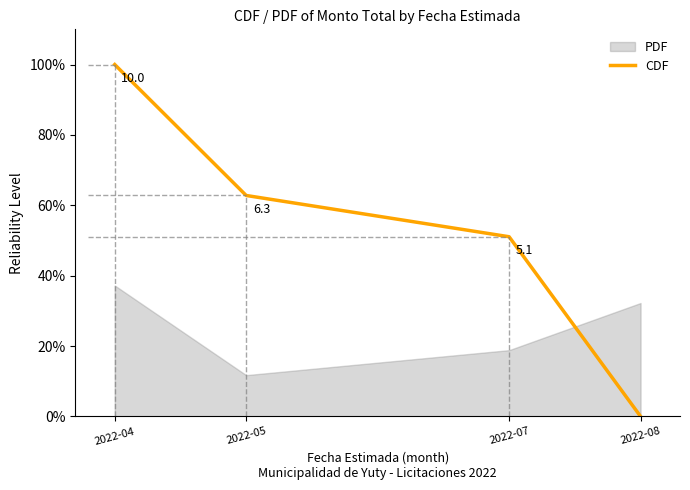

Reading left to right, transcribe all the data shown in this chart.

PDF: 37.2	11.7	18.8	32.2
CDF: 100.0	62.8	51.1	0.0